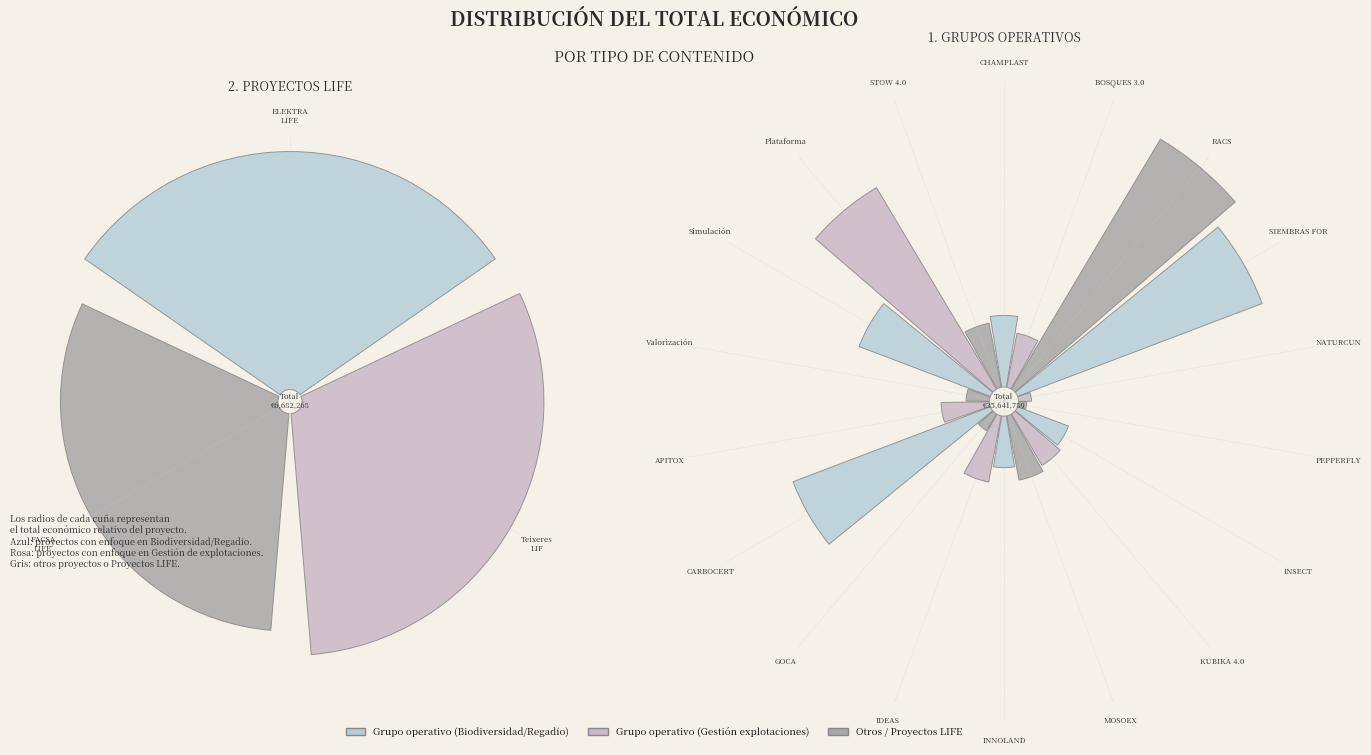

Does Teixeres LIF account for over 50% of the chart?

No